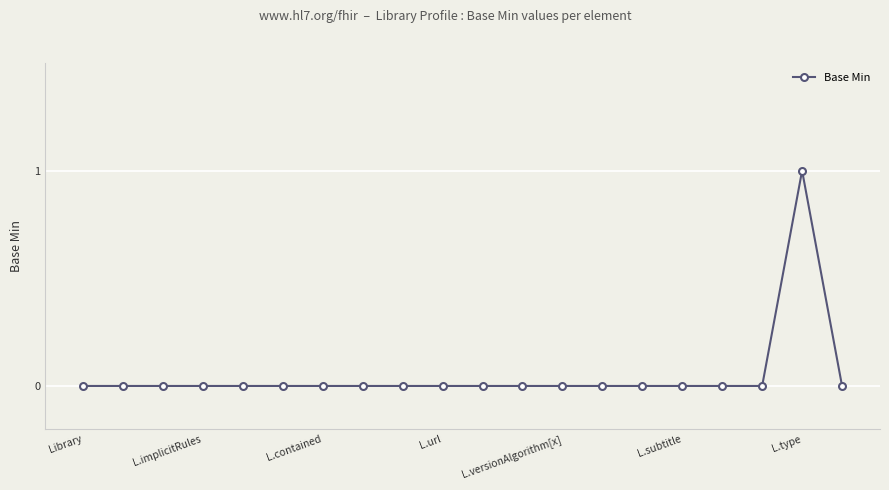

Reading left to right, what are all the values shown in this chart?

0	0	0	0	0	0	0	0	0	0	0	0	0	0	0	0	0	0	1	0